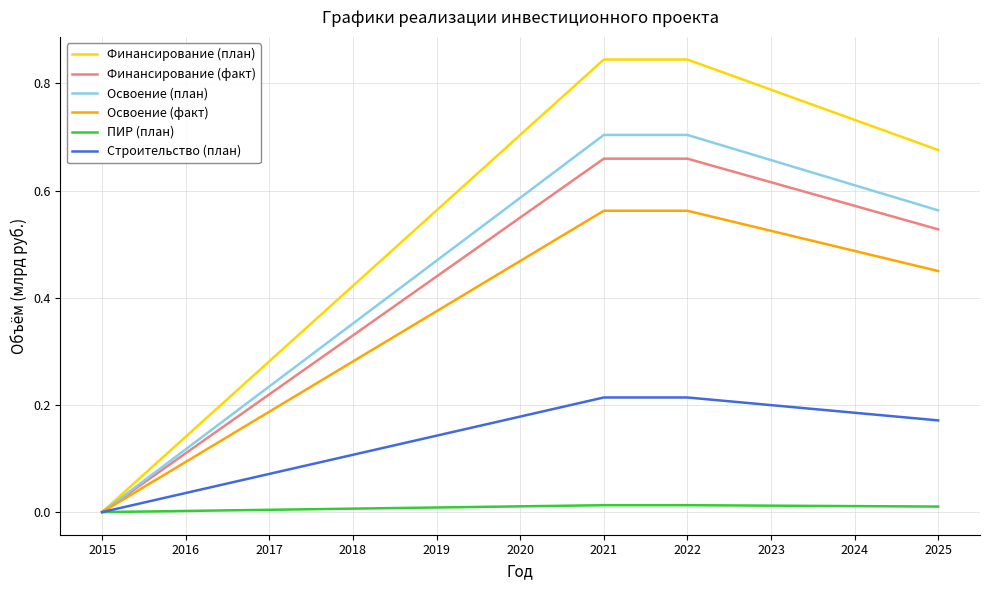

The Освоение (факт) series shows 0.2 at 2019. True or false?

False